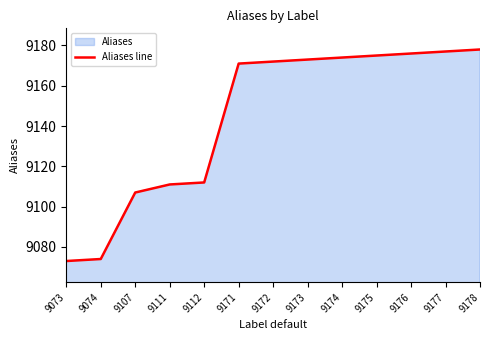

What is the difference between the maximum and minimum values?

105